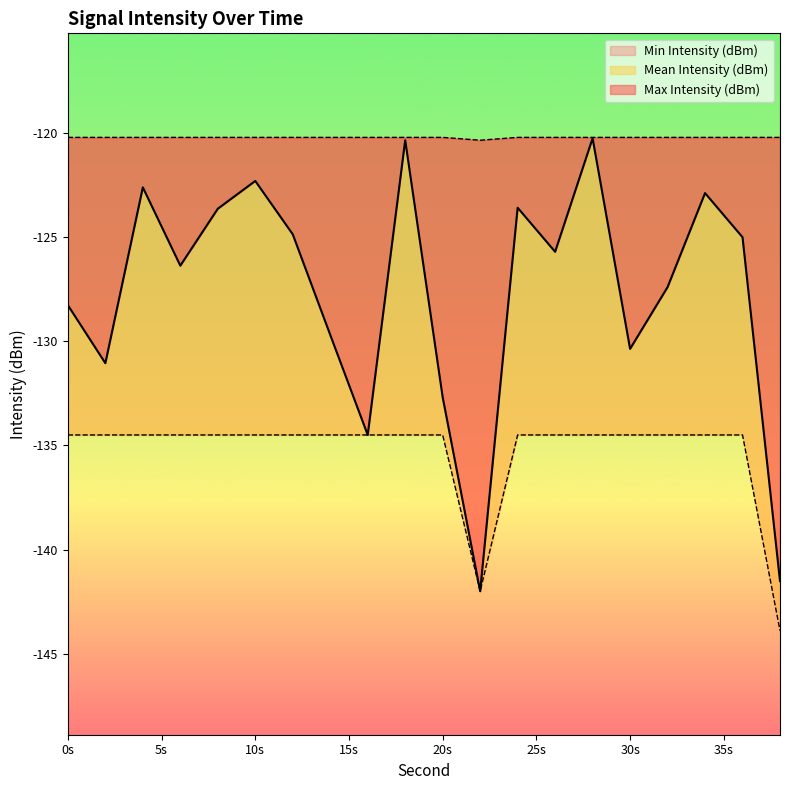

How many interior local valleys does the Max Intensity (dBm) series have?

1